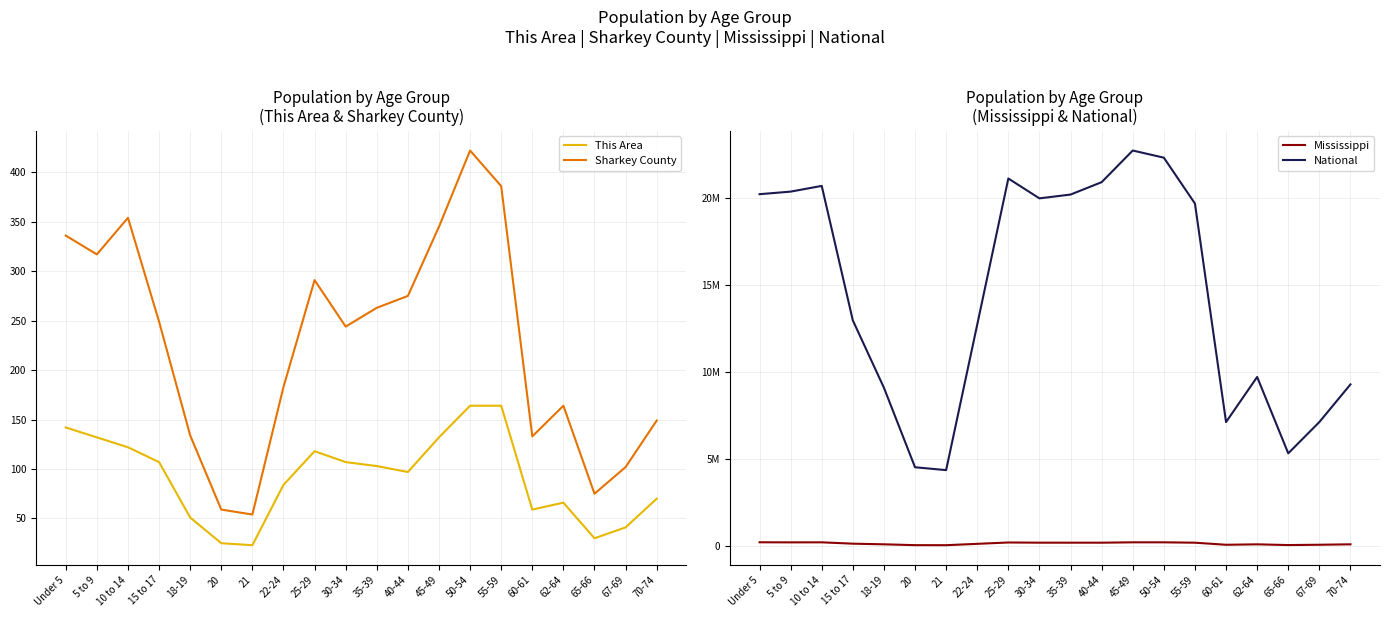

How many values in the Sharkey County series exceed 249?

9